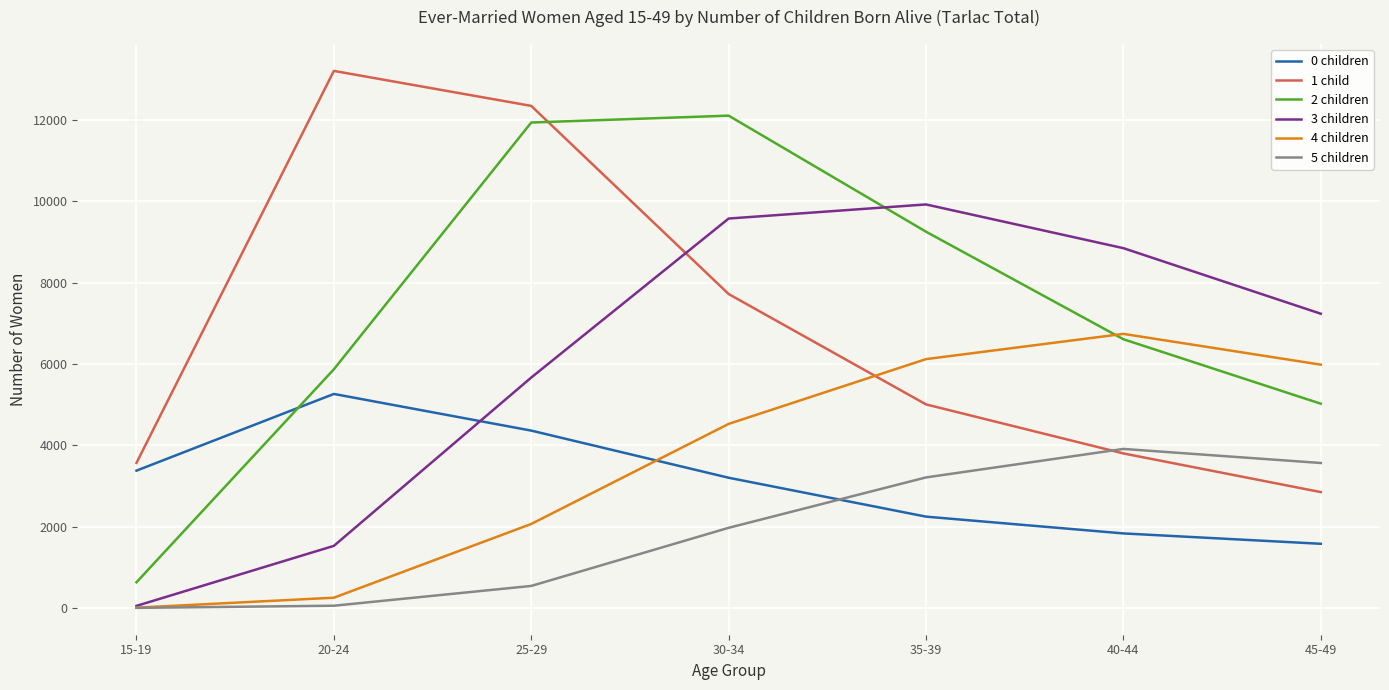

Which series has the largest range (max minus min)?

2 children